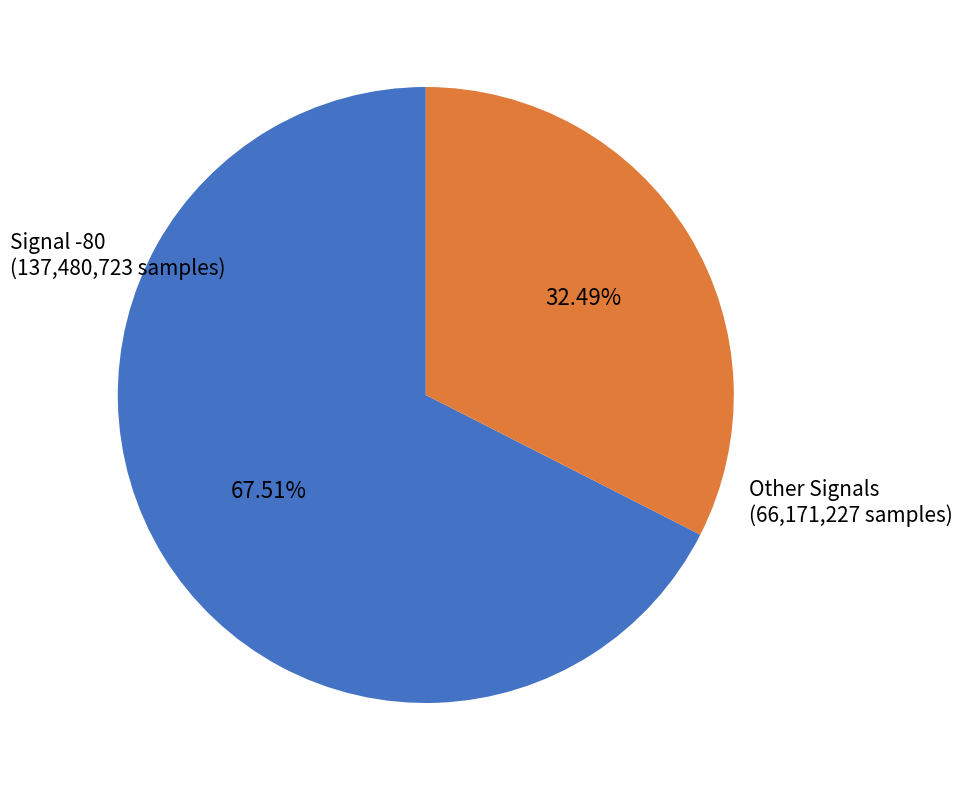

Between Signal -80 (137,480,723 samples) and Other Signals (66,171,227 samples), which is larger?

Signal -80 (137,480,723 samples)